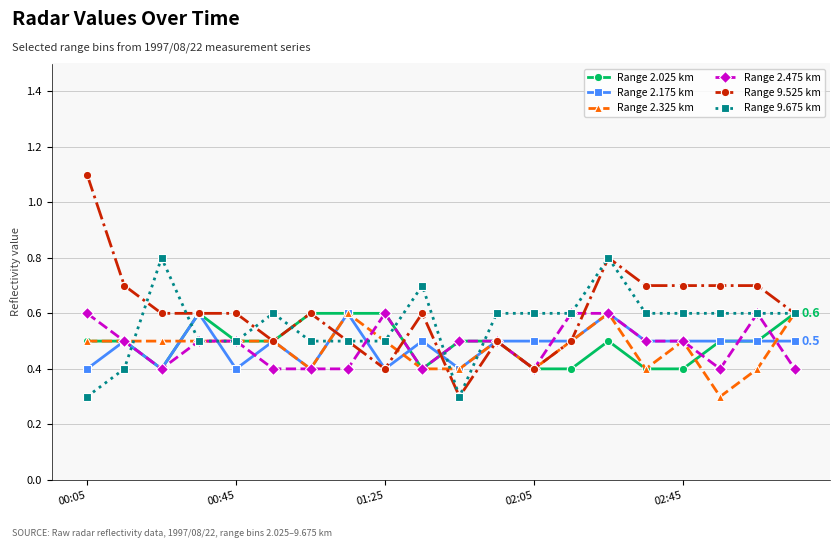

True or false: Range 2.325 km has more than 2 points higher than both neighbors.

True